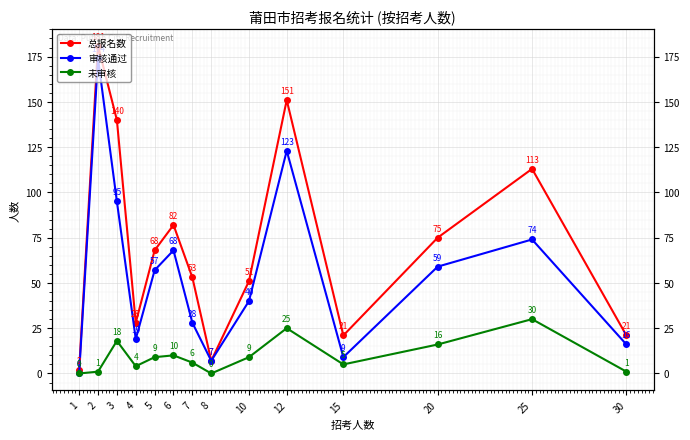

Is it true that 总报名数 equals 7 at 8?

True